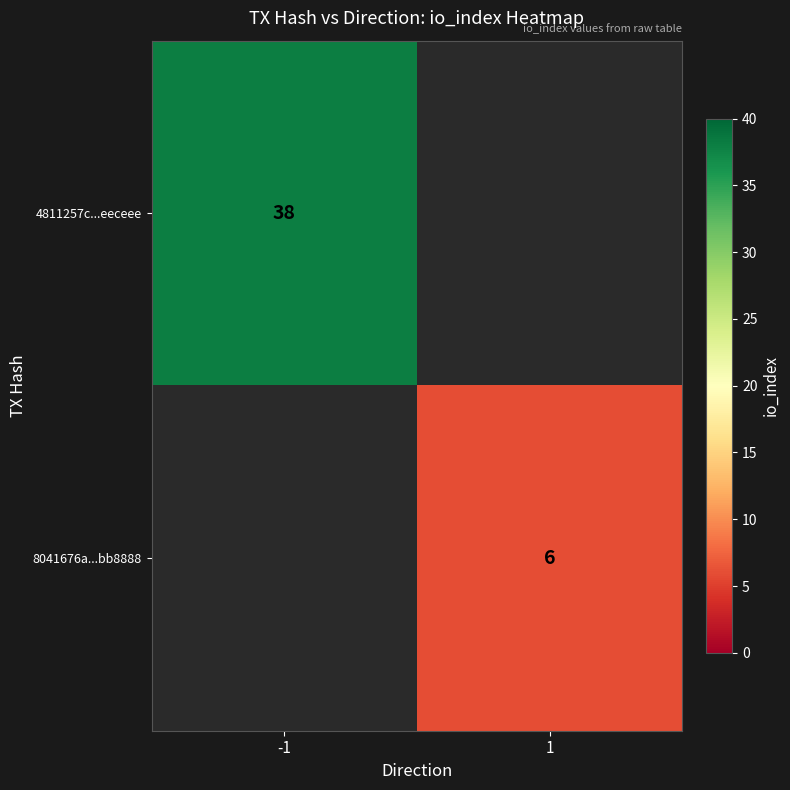

True or false: 8041676a...bb8888 has a value of 6 at 1.

True